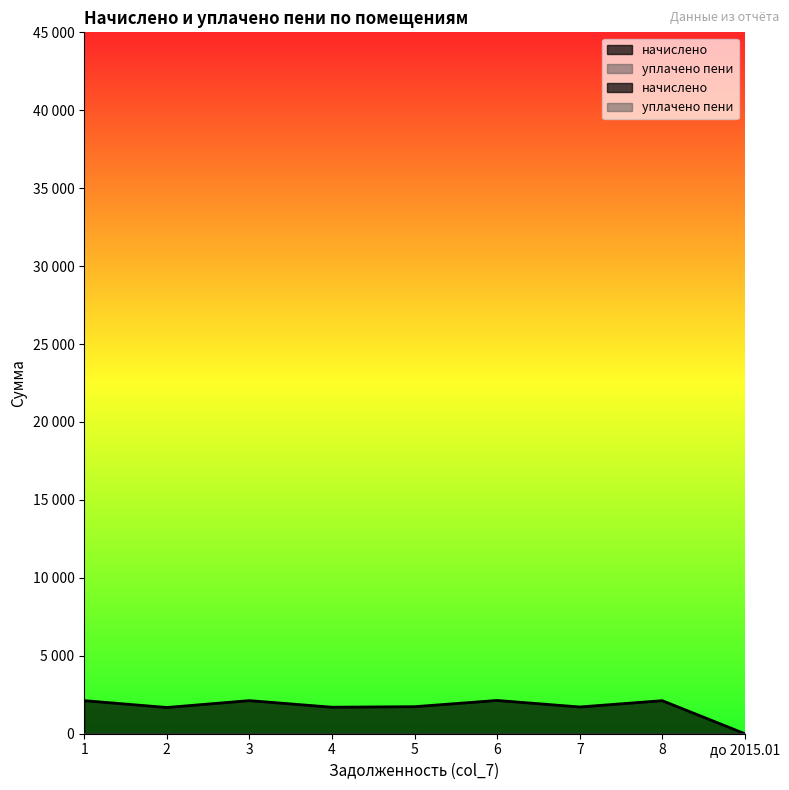

Between 6 and 5, which is larger?

6